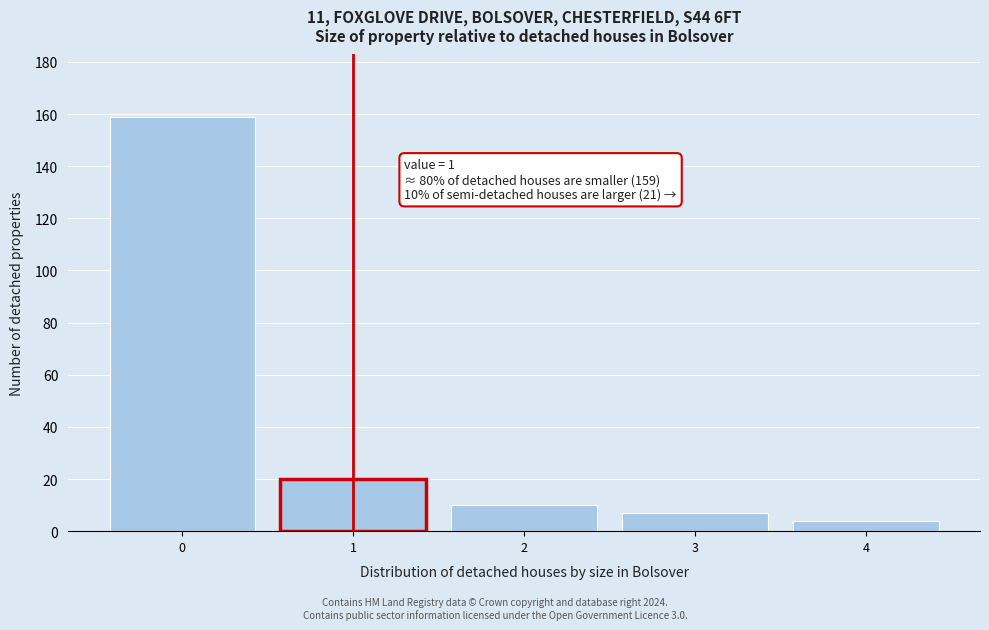

Reading right to left, extract all data points from this chart.

4=4	3=7	2=10	1=20	0=159